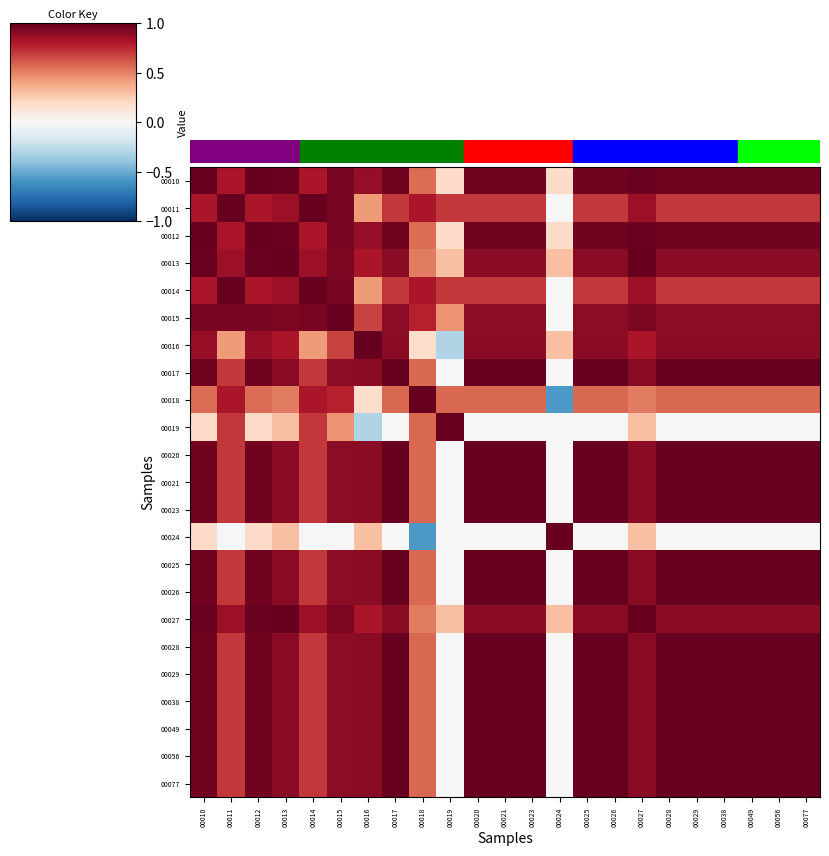

Which category has the lowest value across all series?

00024